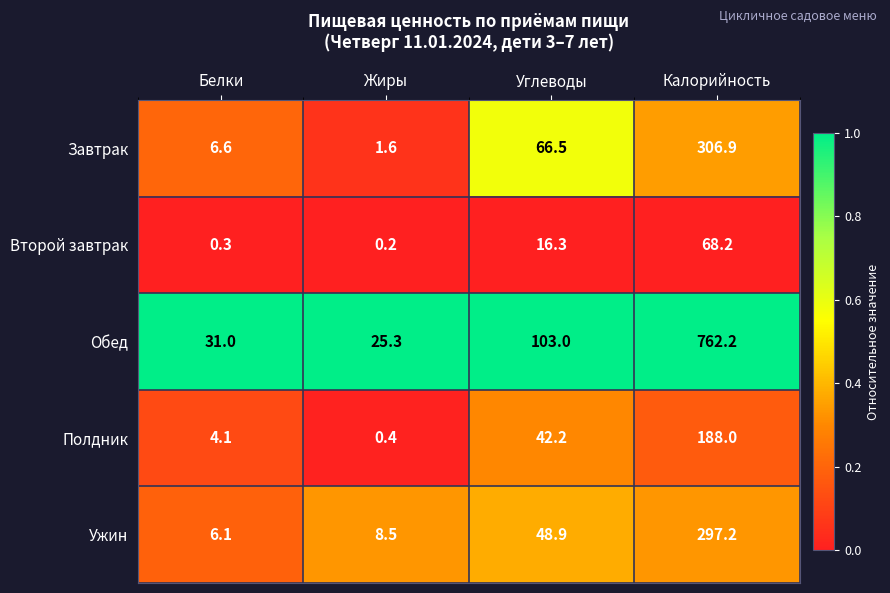

Count the number of data series in this chart.

5